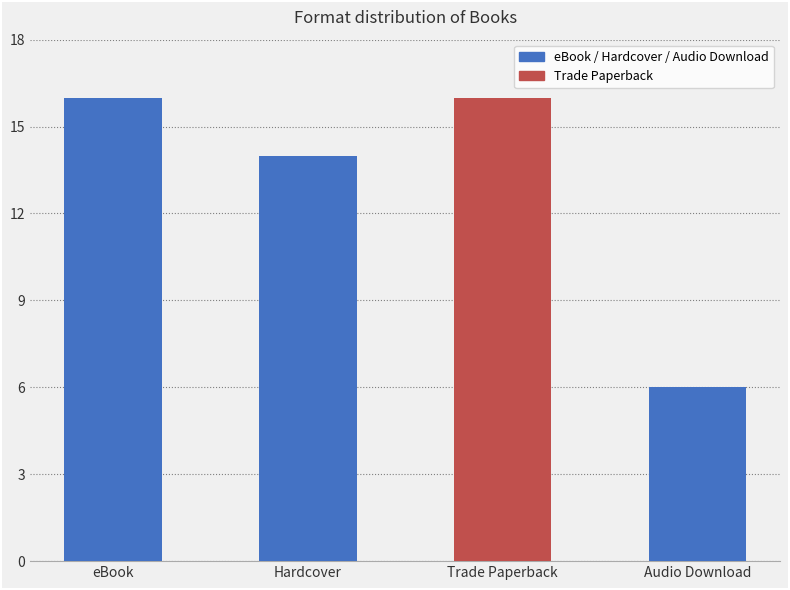

What is the maximum value shown in the chart?

16